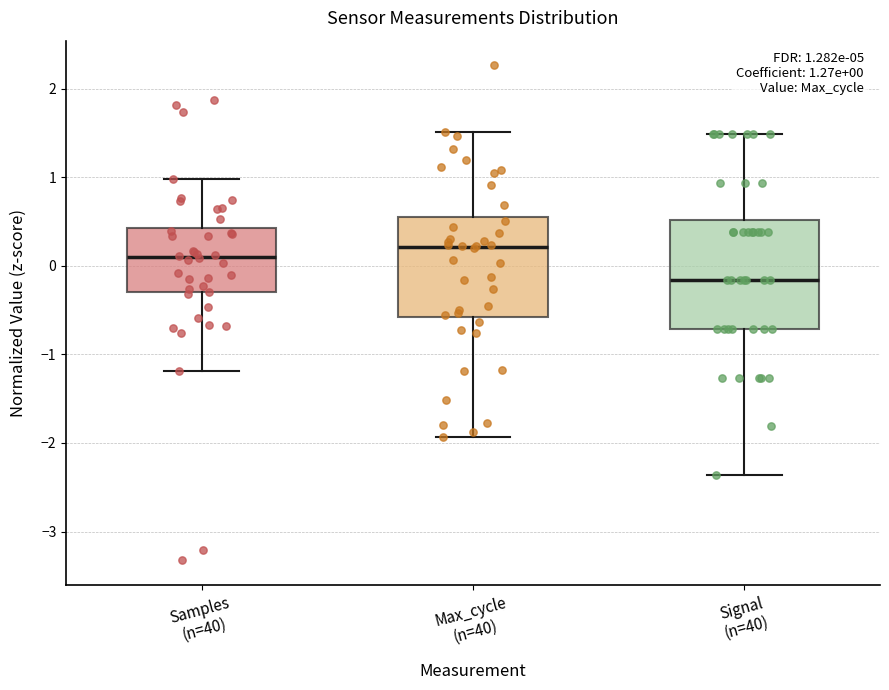

Which box has the highest median line?

Max_cycle (n=40)